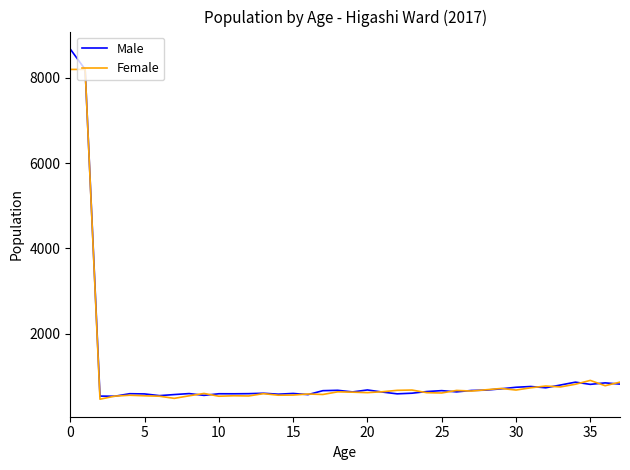

What is the maximum value for Male?

8672